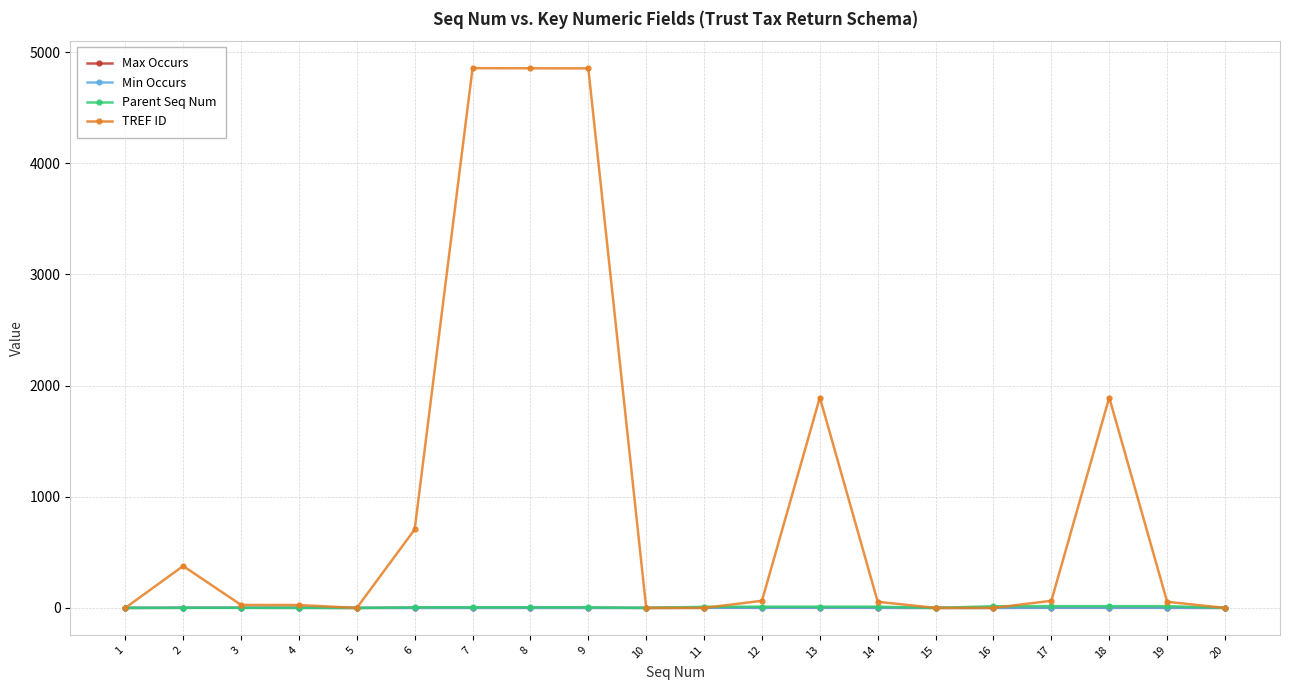

Which series has the largest total across all categories?

TREF ID